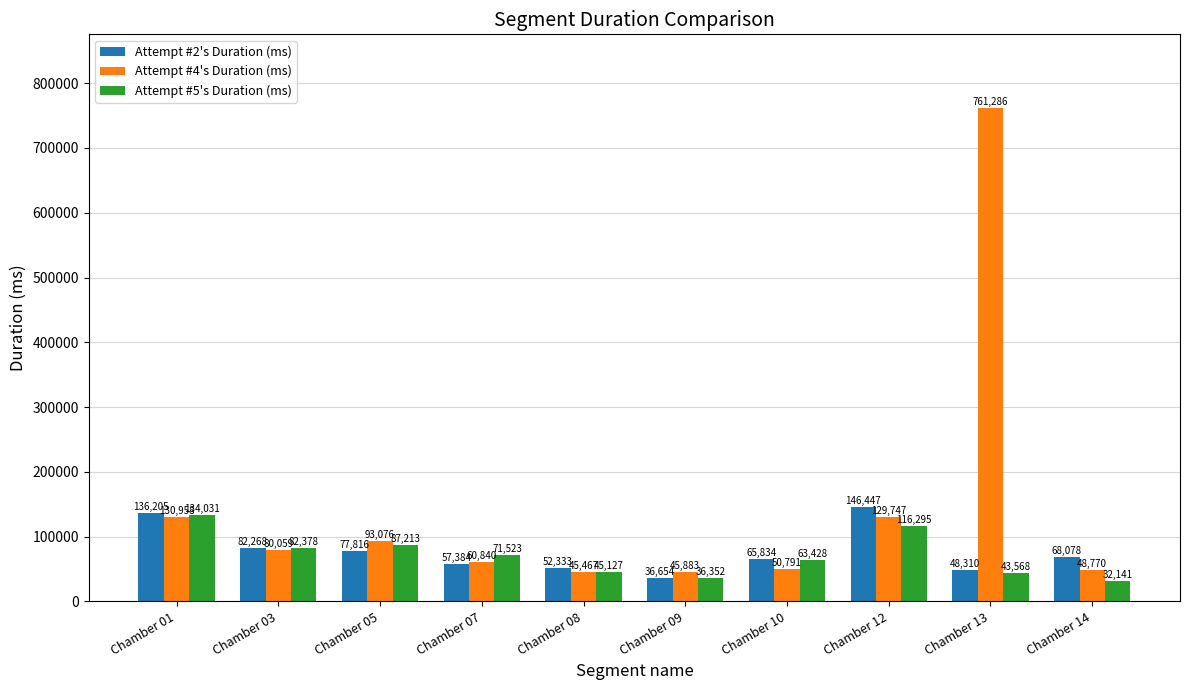

At which label does Attempt #2's Duration (ms) first exceed 68078?

Chamber 01